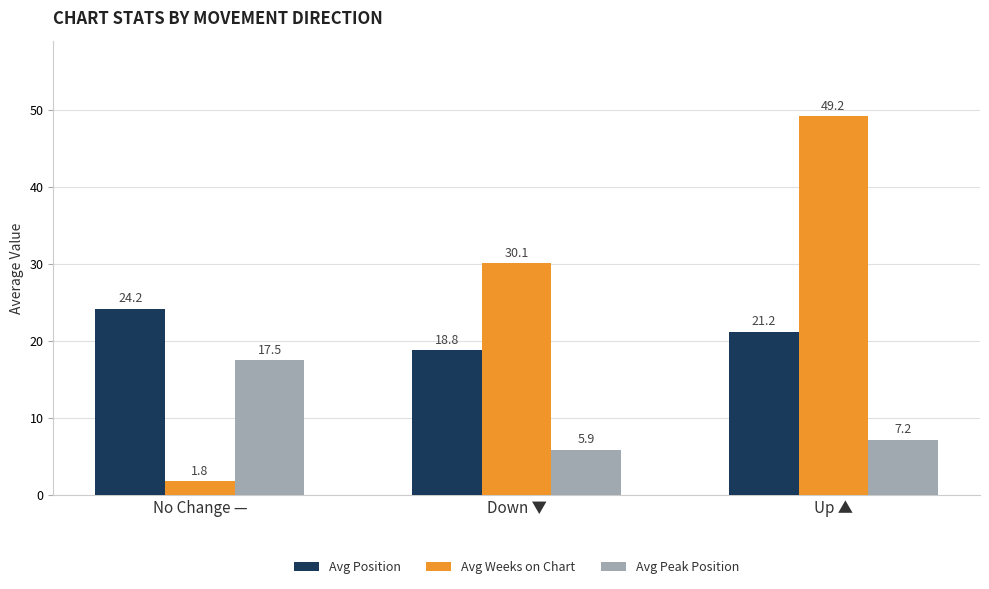

Does the chart contain stacked bars?

No